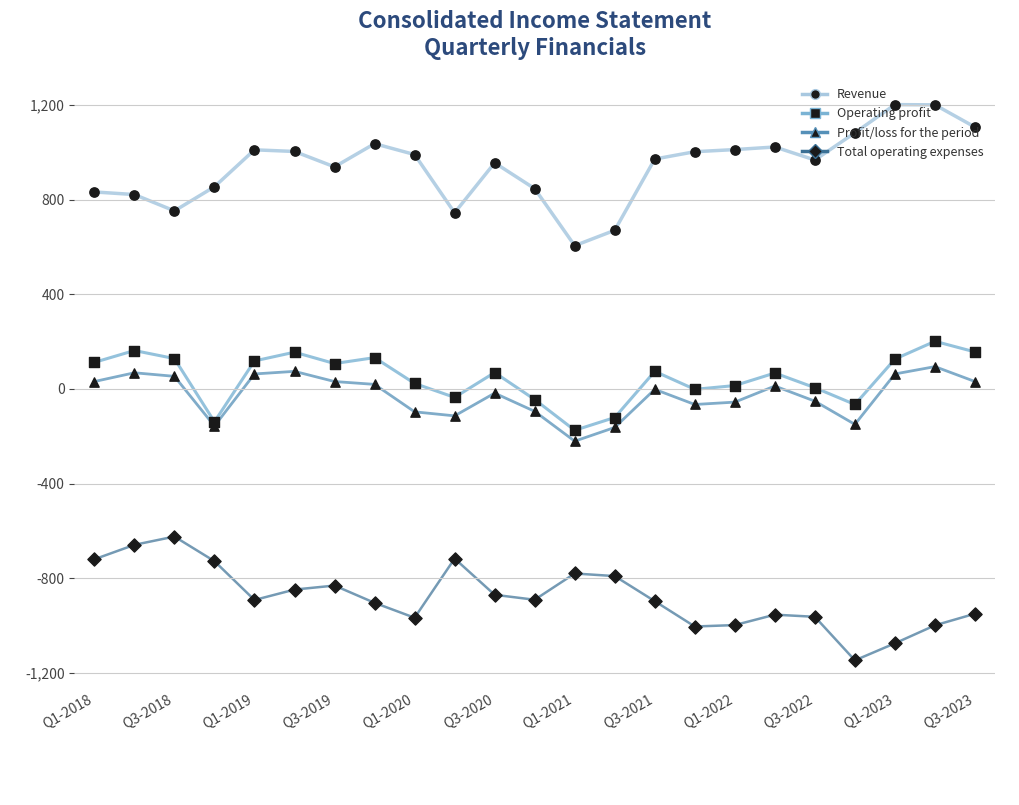

True or false: Total operating expenses and Revenue intersect in this chart.

False